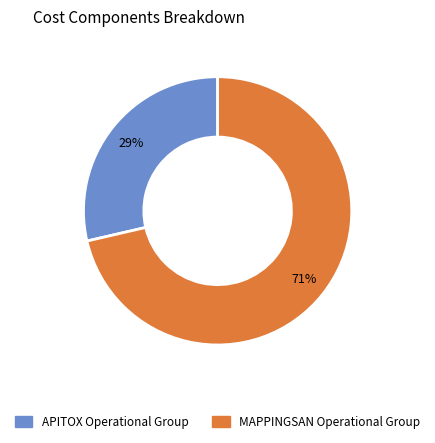

Combined, do APITOX Operational Group and MAPPINGSAN Operational Group account for over 50%?

Yes